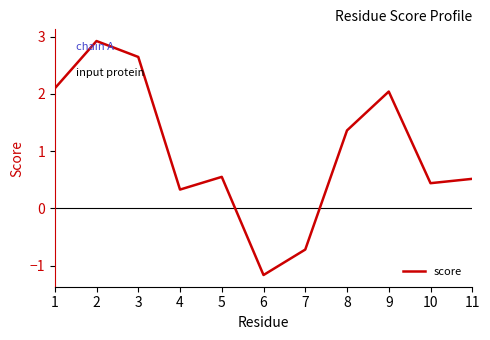

What is the maximum value shown in the chart?

2.9